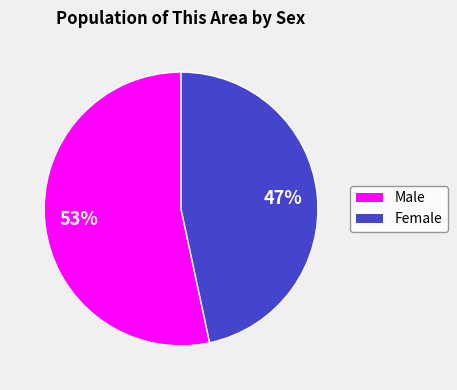

Is the sum of Female and Male greater than half?

Yes